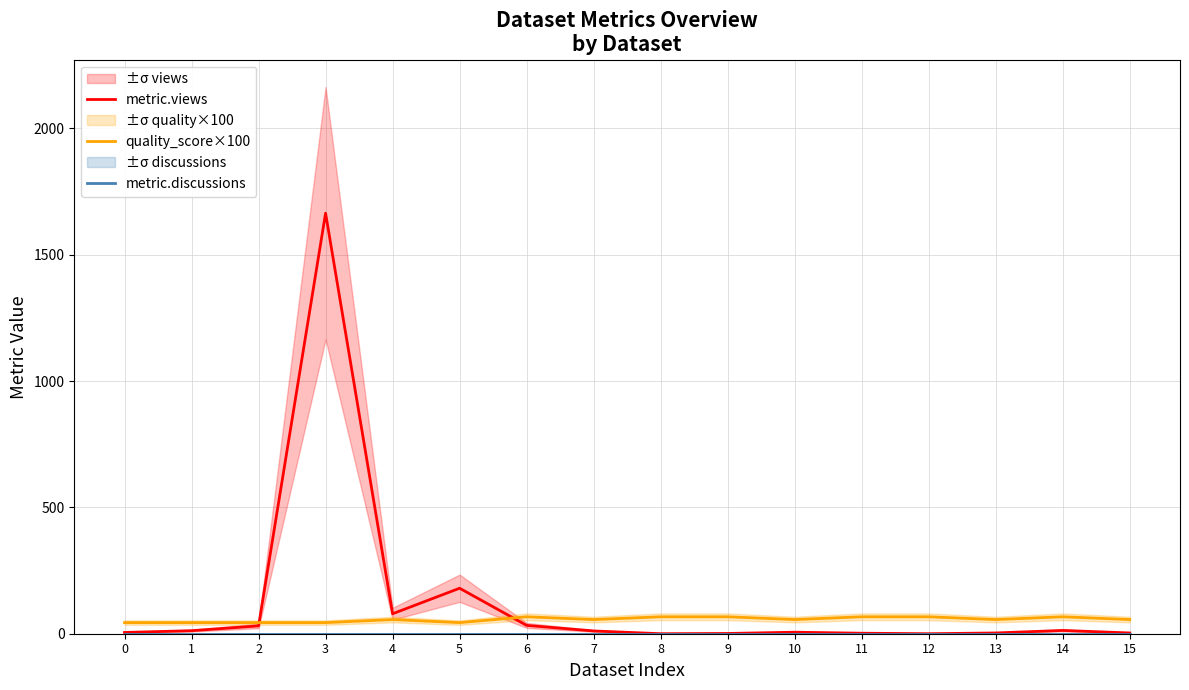

What is the value of the quality_score×100 point at the 1st from the left?

44.0